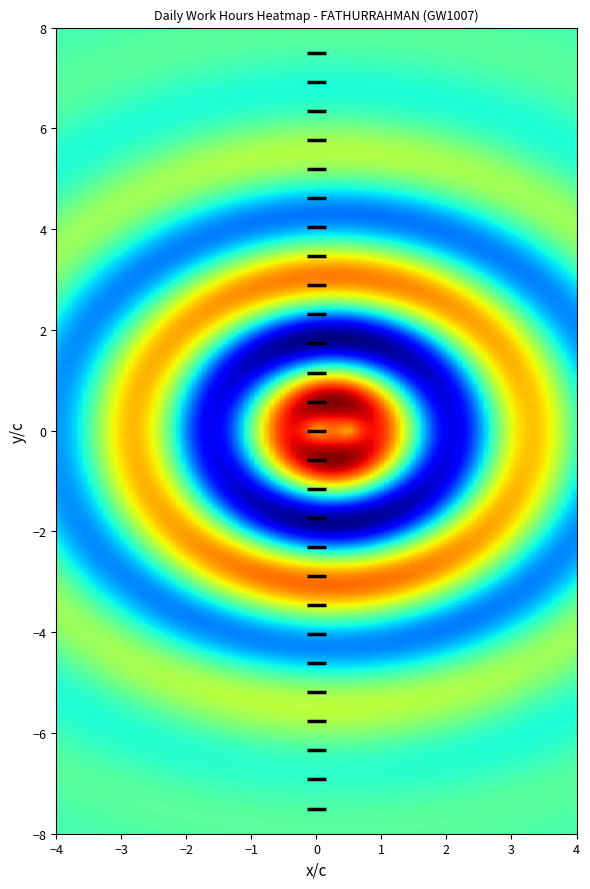

Which series has the largest total across all categories?

3